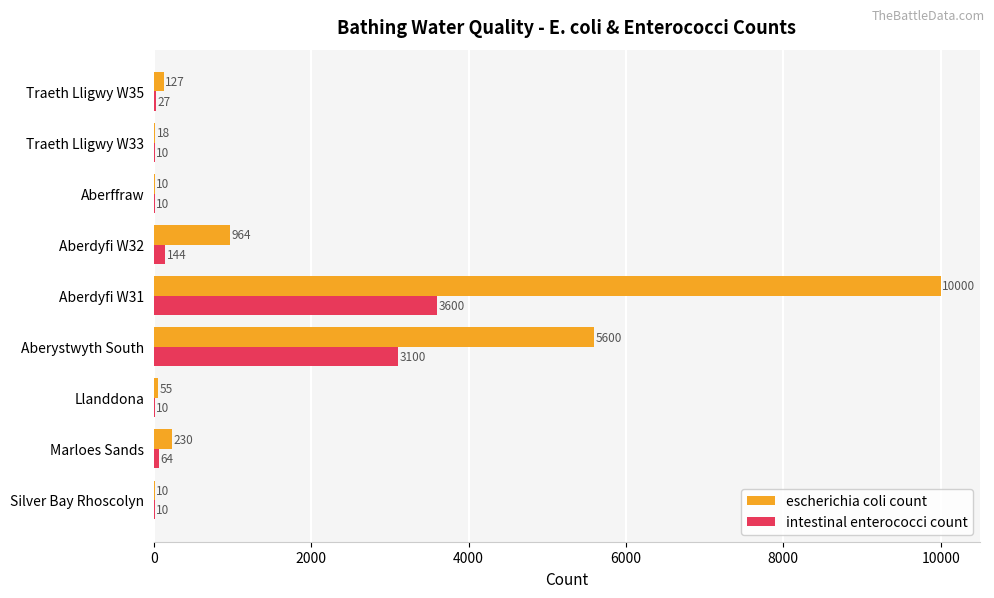

What are all the series names shown in the legend?

escherichia coli count, intestinal enterococci count